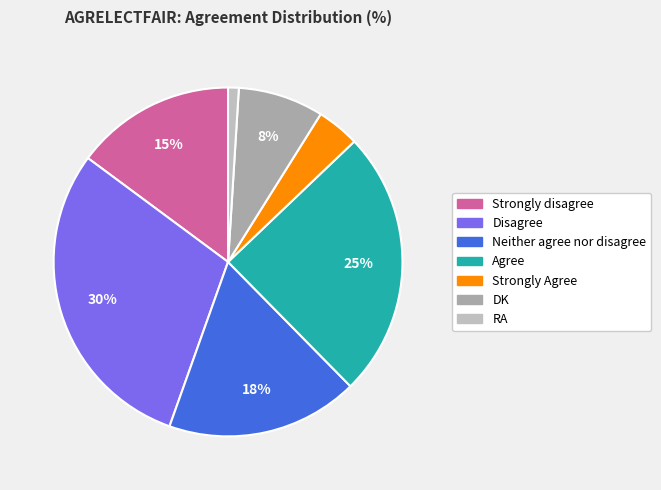

What is the ratio of the value at DK to the value at RA?

8.0